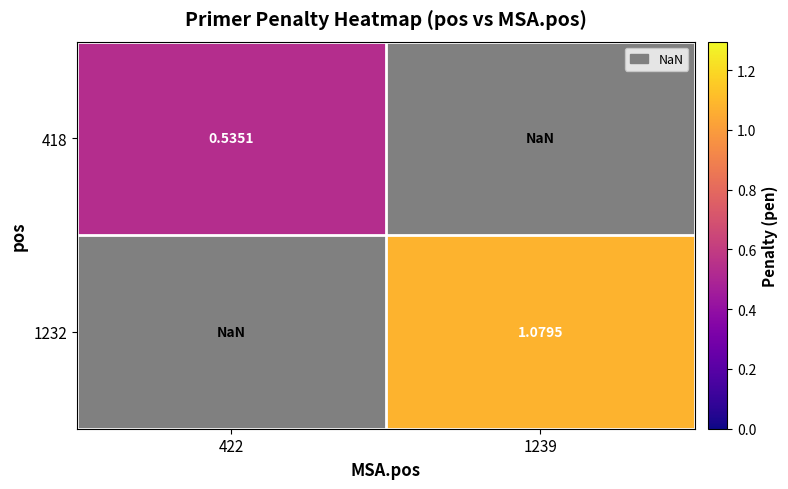

Which label corresponds to the smallest value in the chart?

422